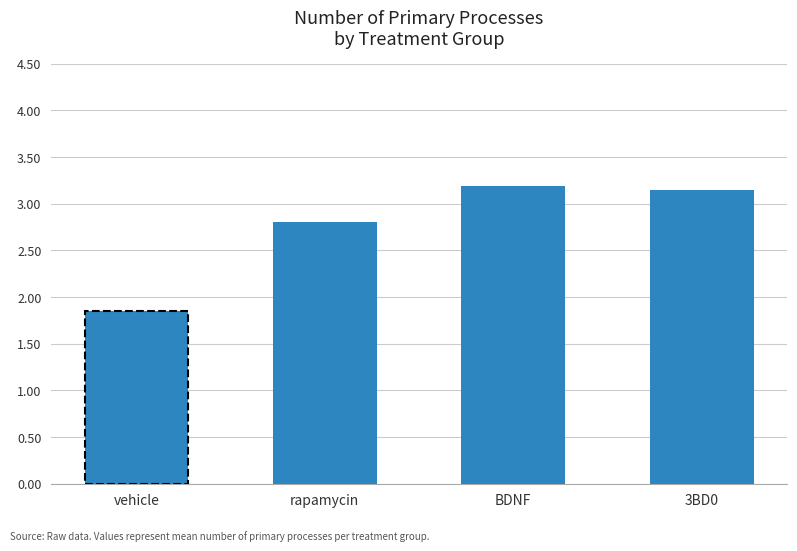

What position from the left is BDNF?

3